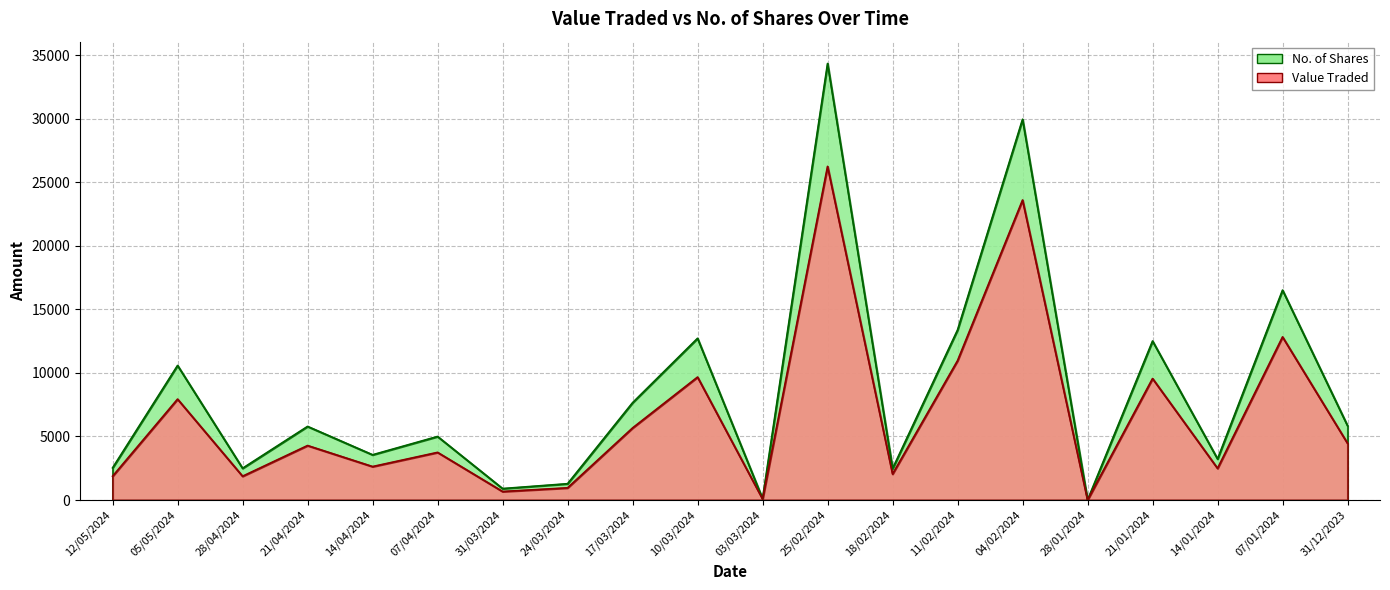

The Value Traded series shows 1077 at 07/04/2024. True or false?

False